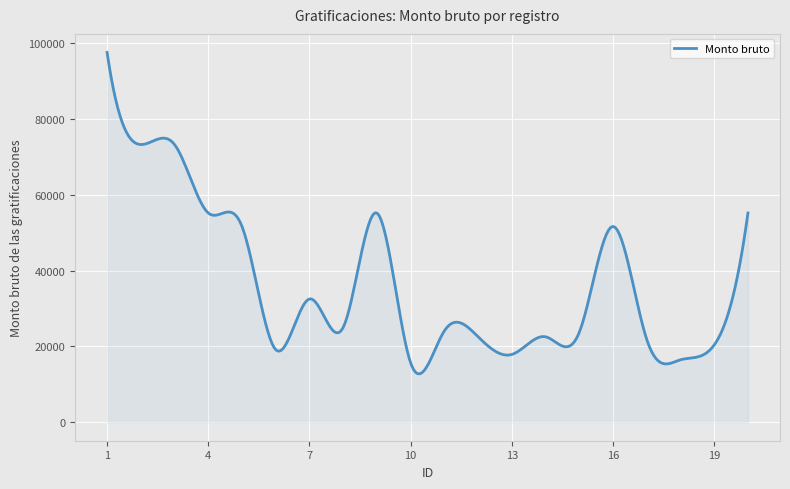

What is the greatest value displayed?

97601.7